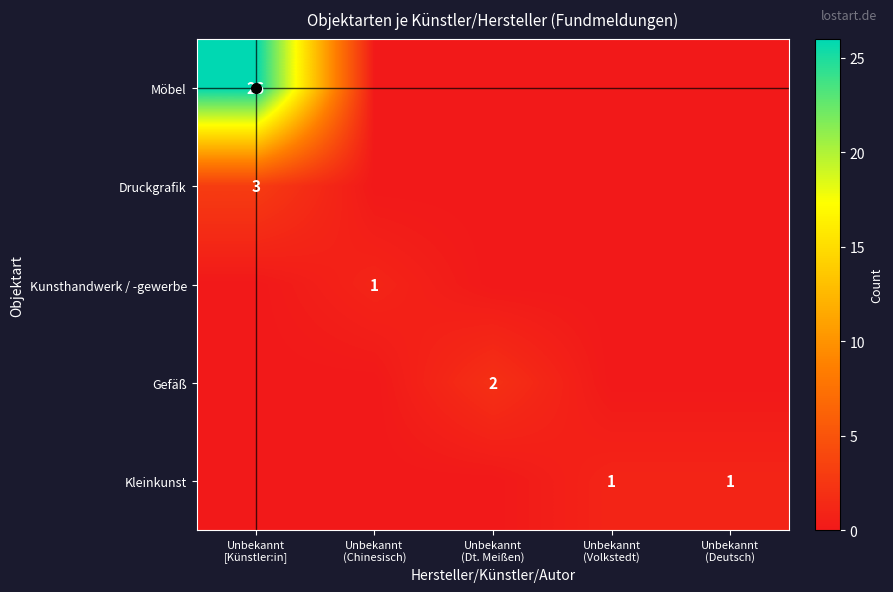

List the labels in order of Kunsthandwerk / -gewerbe value, smallest first.

Unbekannt [Künstler:in], Unbekannt (Dt. Meißen), Unbekannt (Volkstedt), Unbekannt (Deutsch), Unbekannt (Chinesisch)